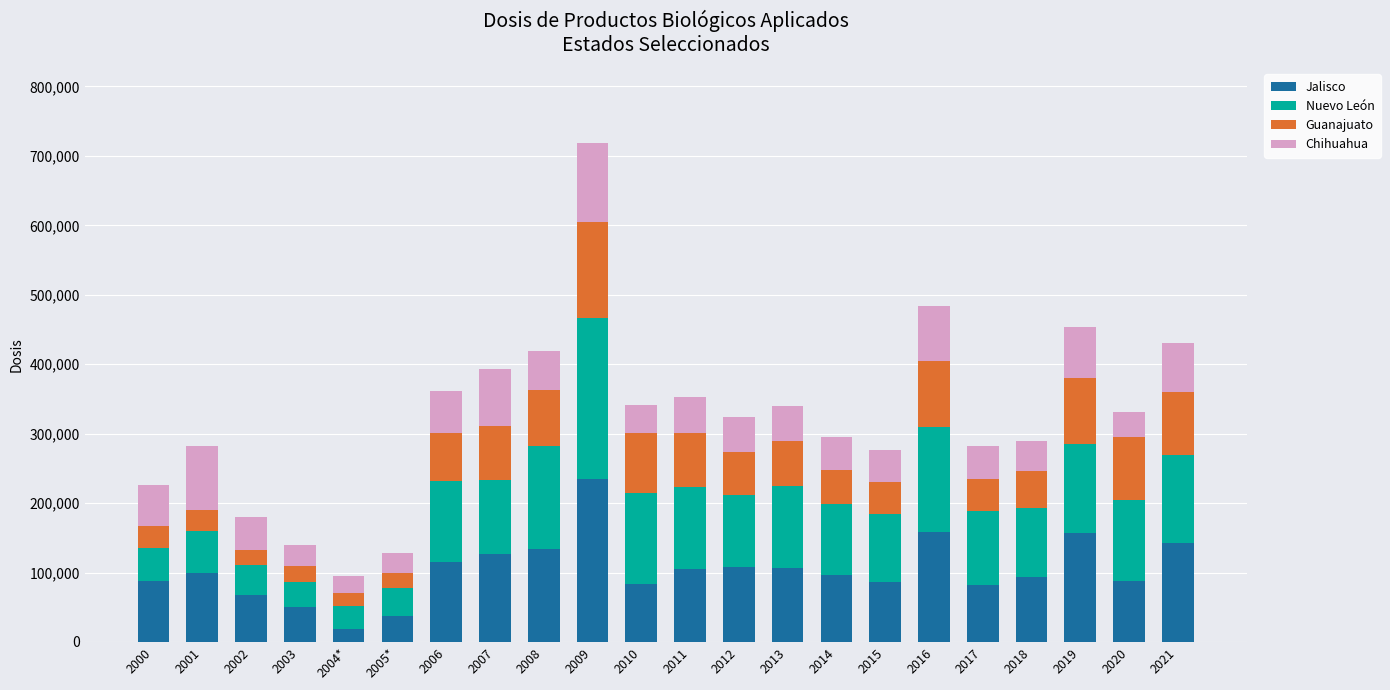

What is the highest value of the Jalisco series?

235197